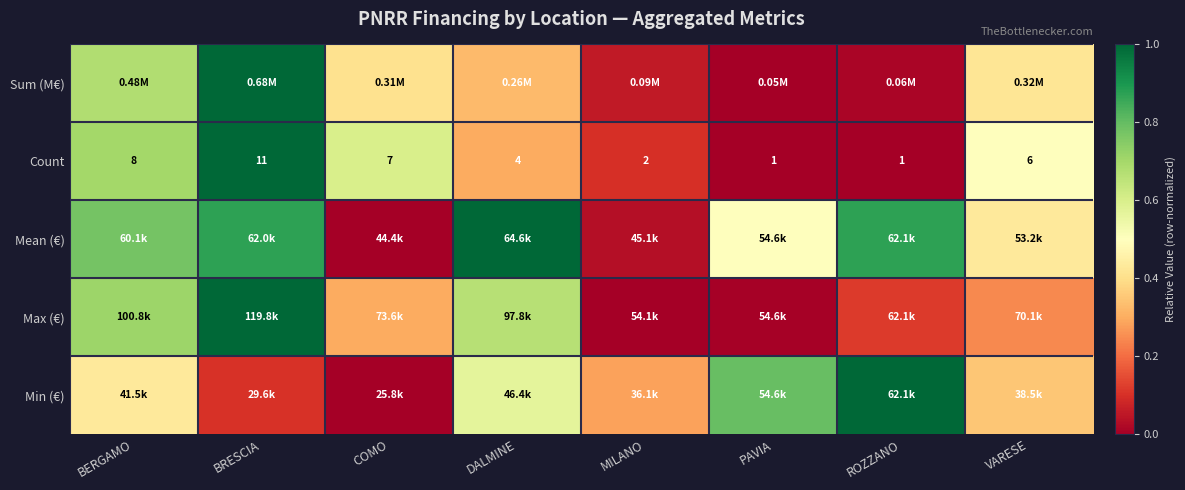

True or false: Min (€) has a value of 0.5 at COMO.

False